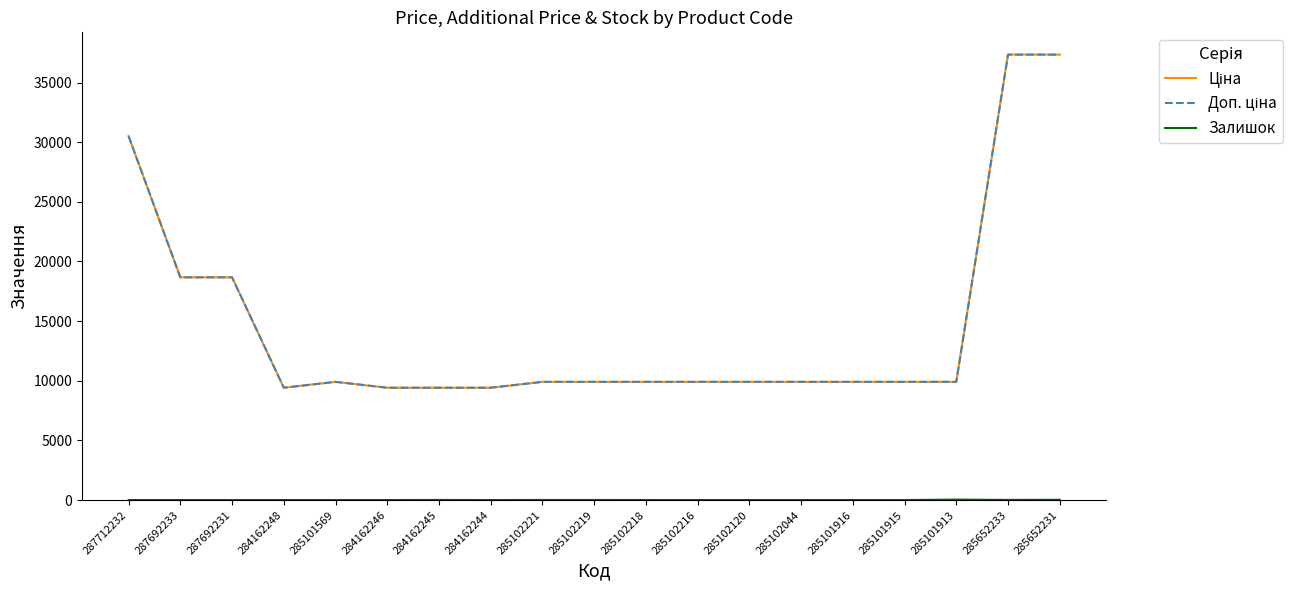

Is this an area chart (filled region under the line)?

No